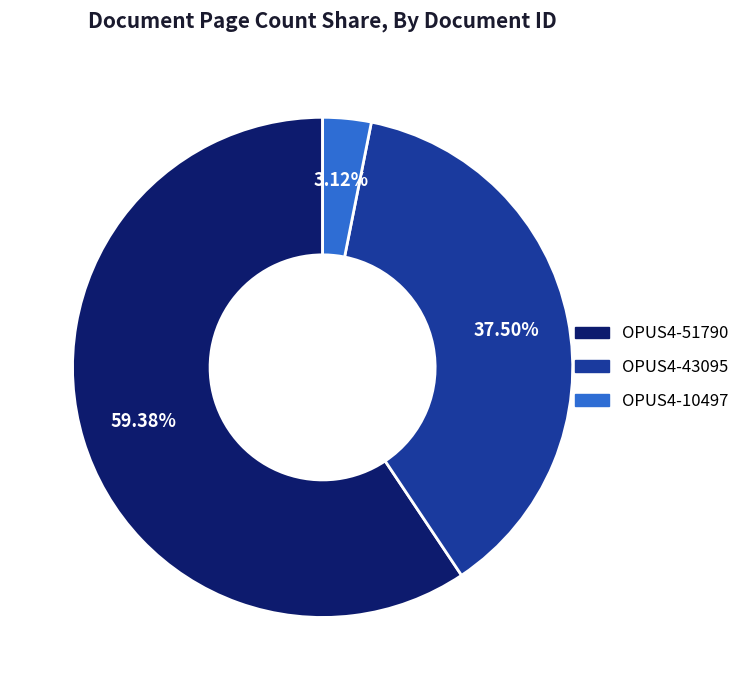

Is there any slice that represents more than half of the pie?

Yes